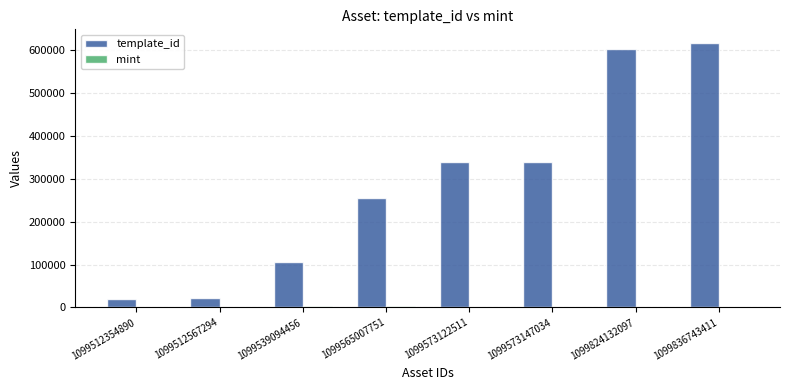

Which series has the largest total across all categories?

template_id